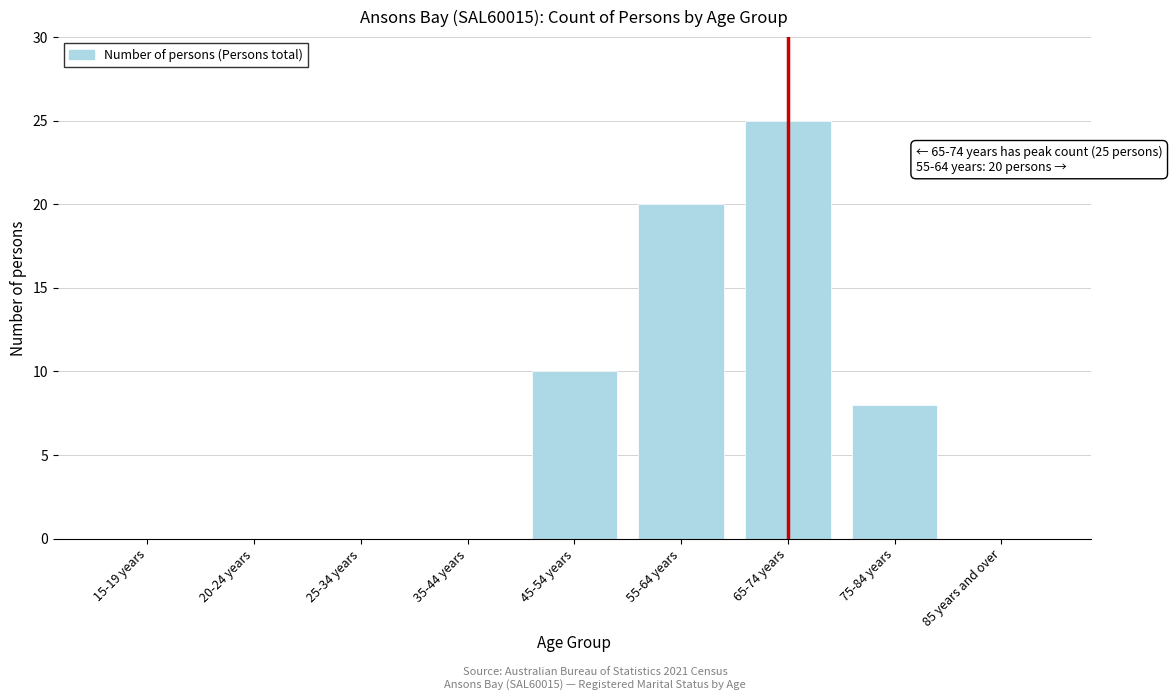

Reading left to right, transcribe all the data shown in this chart.

15-19 years=0	20-24 years=0	25-34 years=0	35-44 years=0	45-54 years=10	55-64 years=20	65-74 years=25	75-84 years=8	85 years and over=0